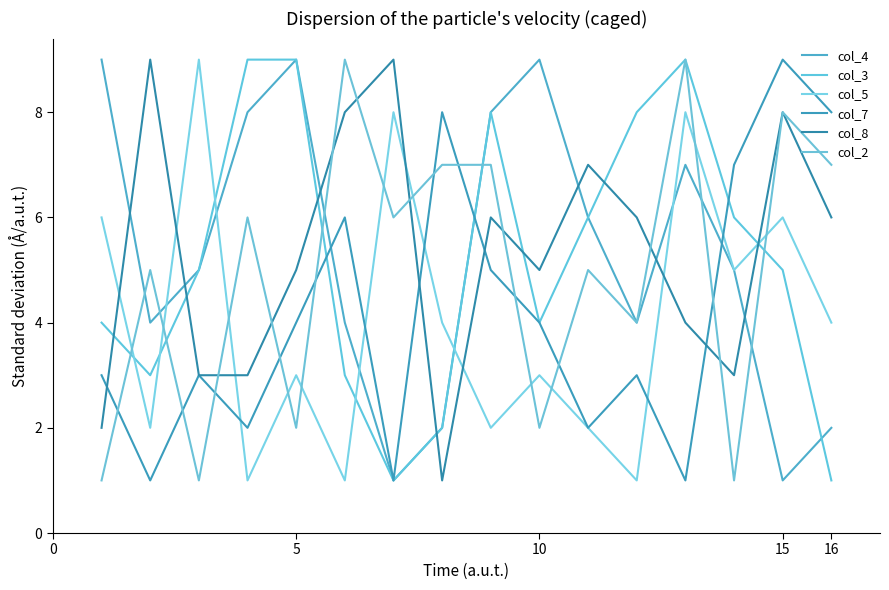

Does the chart display data point markers on the line(s)?

No